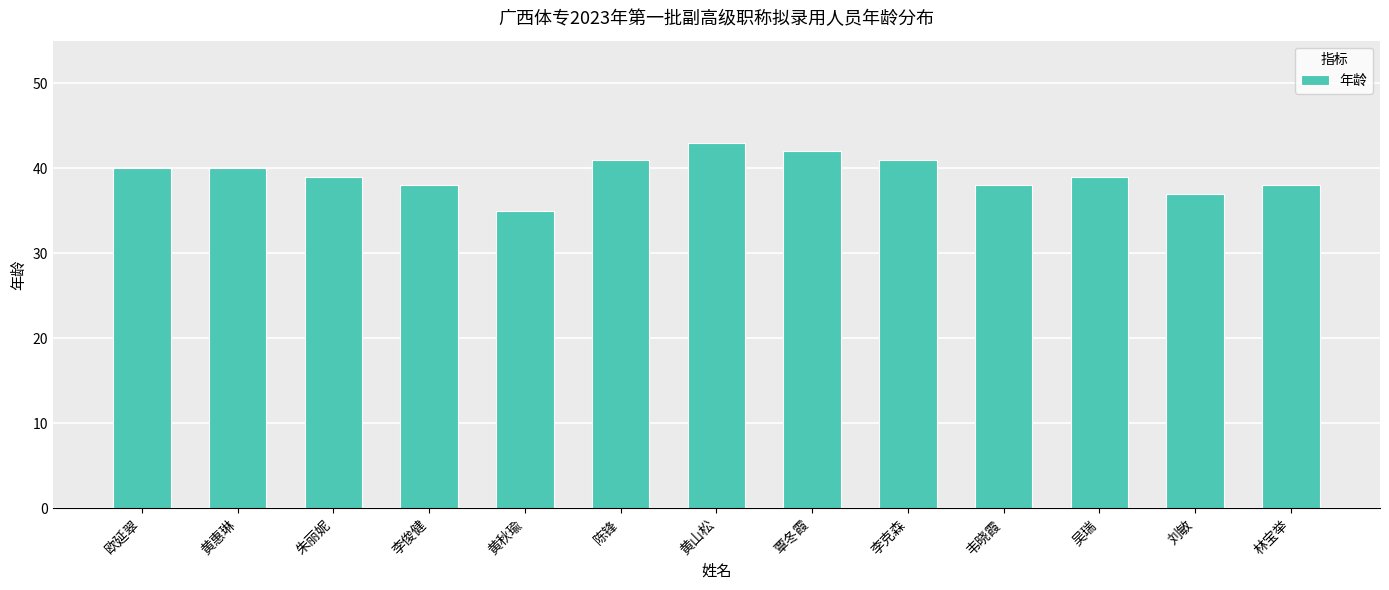

What is the greatest value displayed?

43